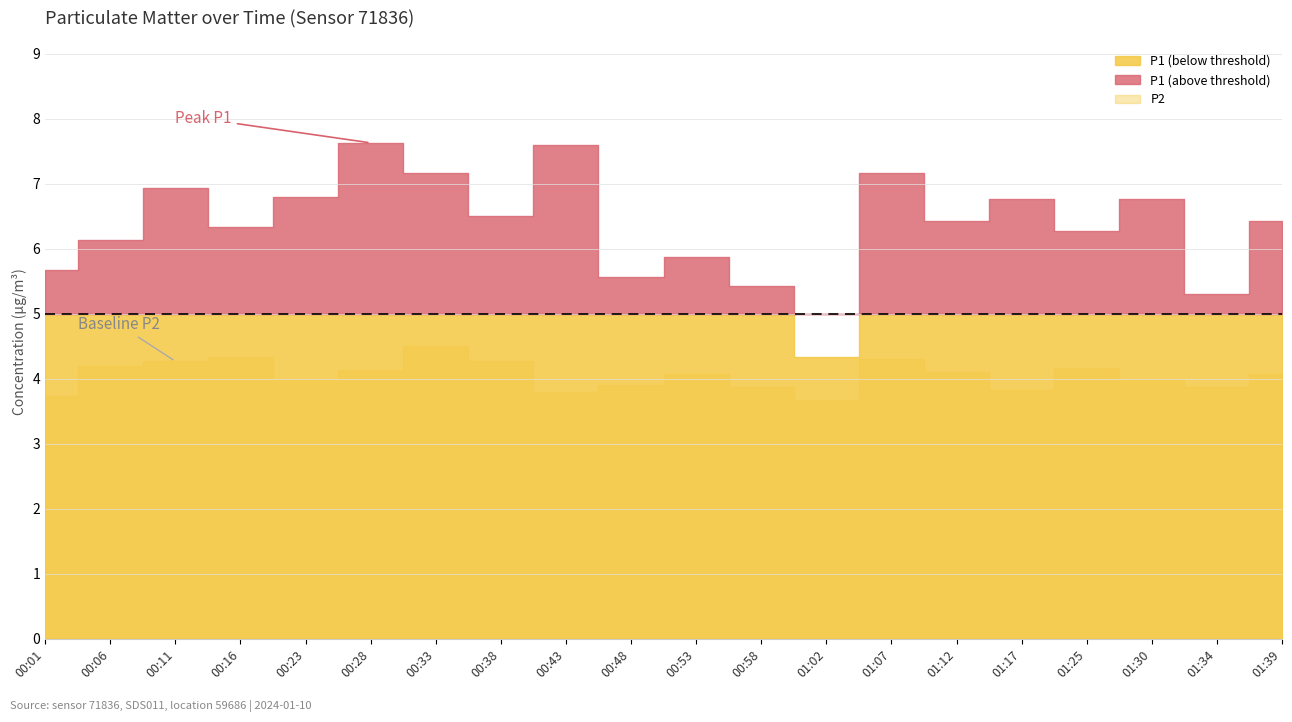

What is the difference between the maximum and second lowest values in the P2 series?

0.8